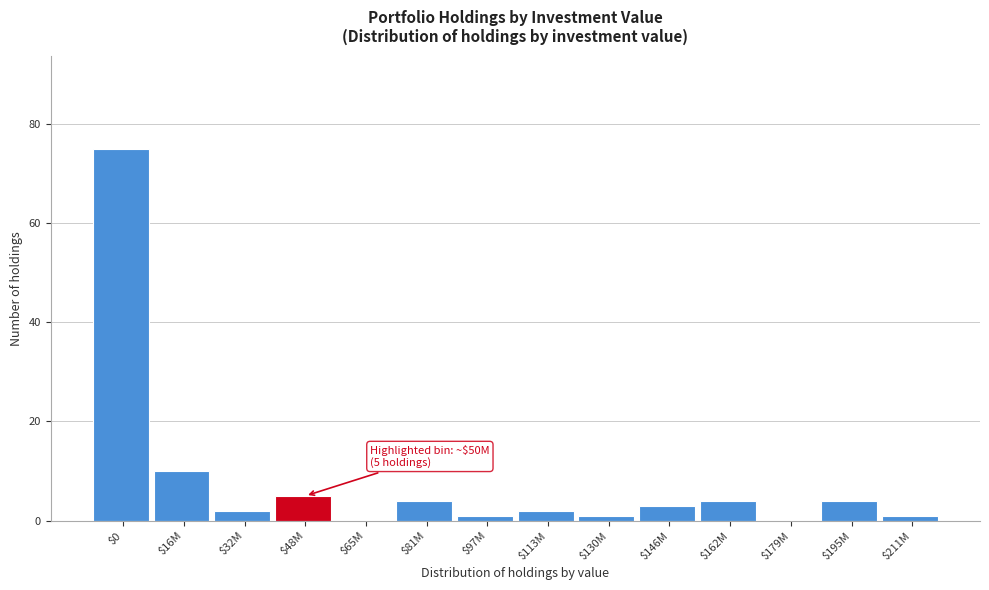

Which label corresponds to the largest value in the chart?

$0